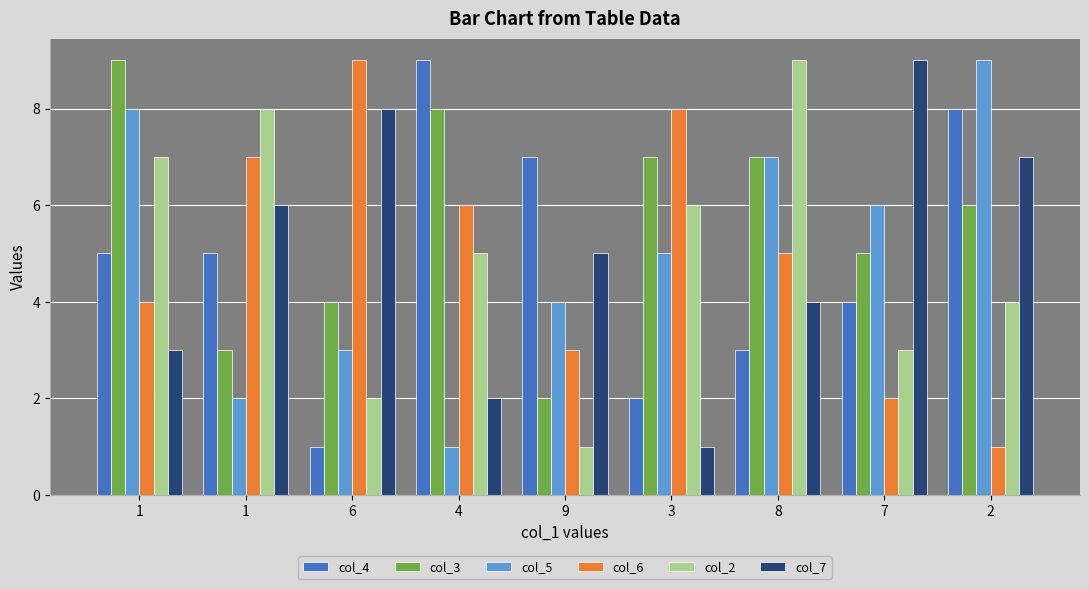

What are all the series names shown in the legend?

col_4, col_3, col_5, col_6, col_2, col_7